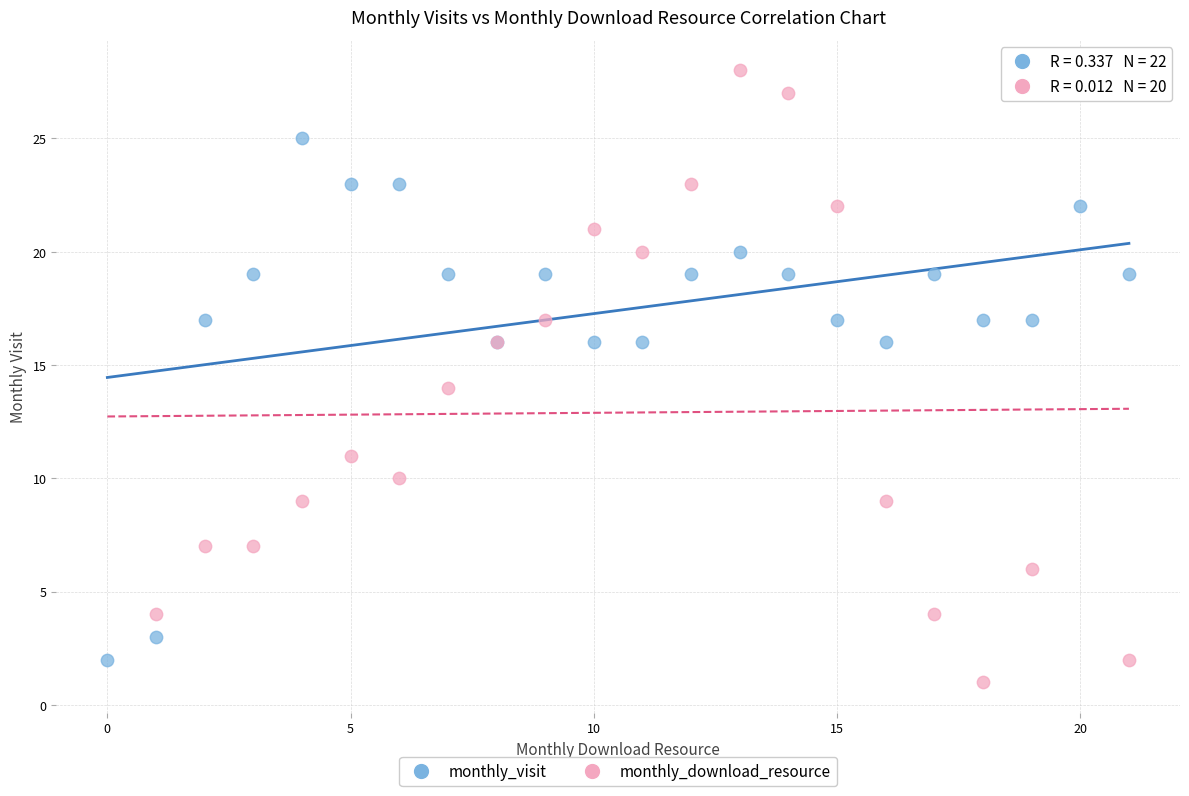

Which series has the widest spread of Y values?

monthly_download_resource